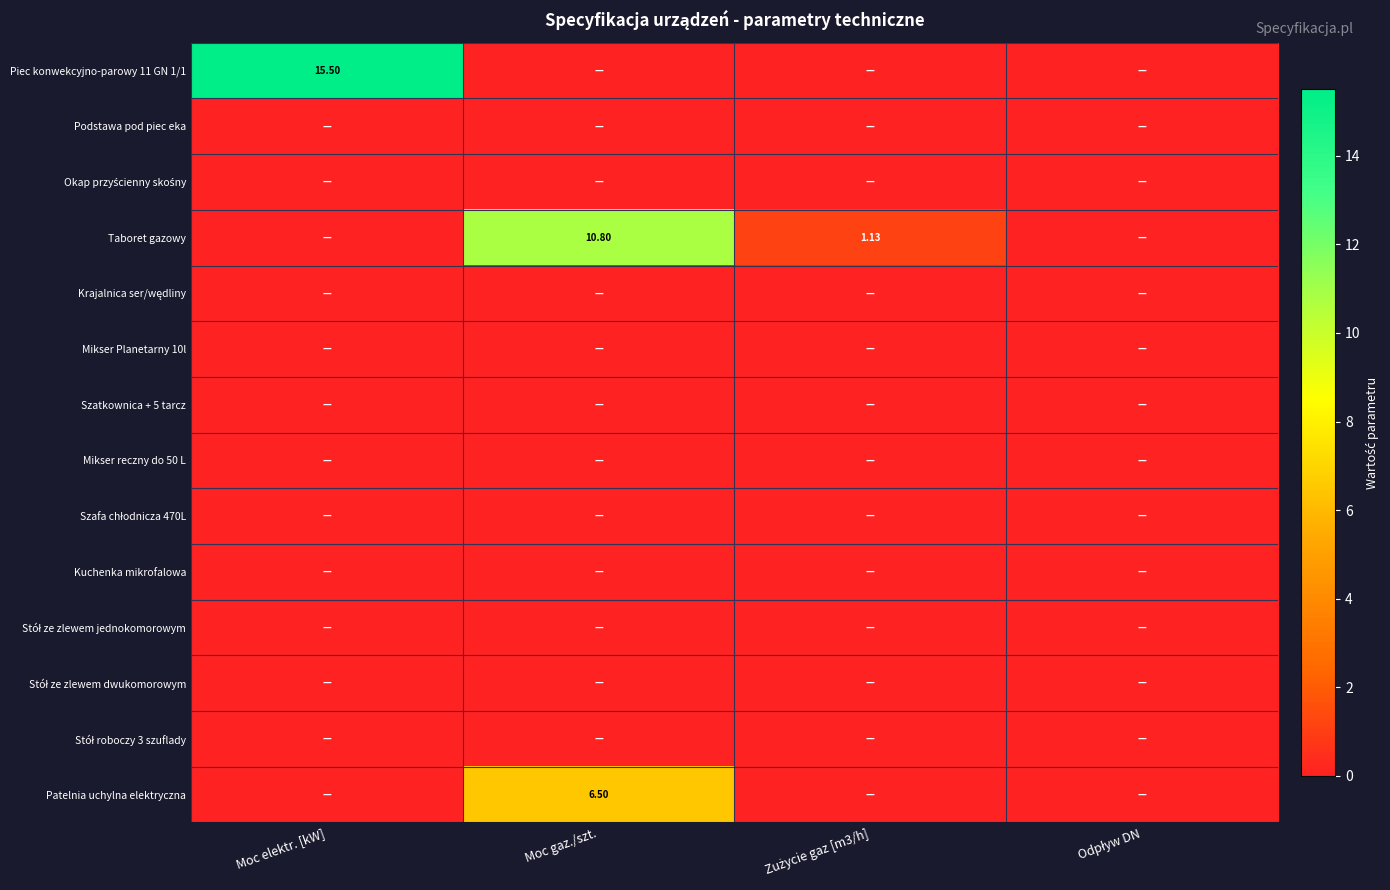

Count the number of categories in the chart.

4